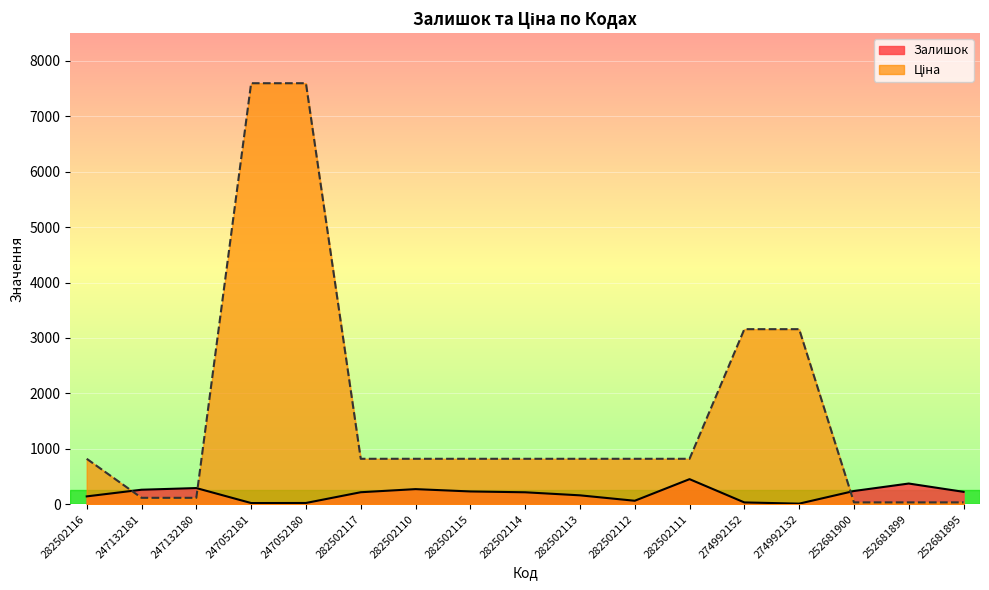

Which category has the lowest value in the Ціна series?

252681900